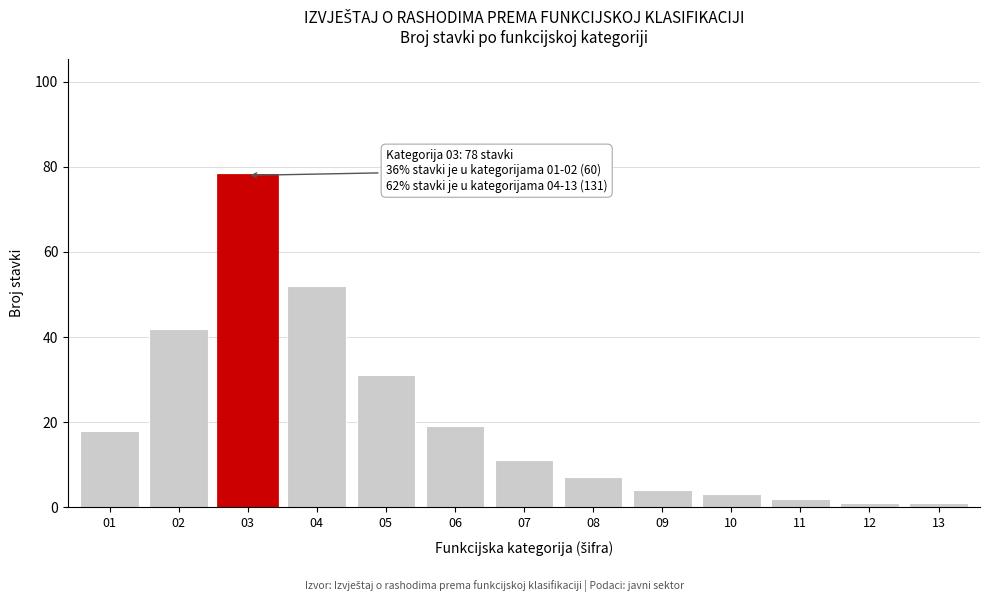

Reading right to left, what are all the values shown in this chart?

1	1	2	3	4	7	11	19	31	52	78	42	18